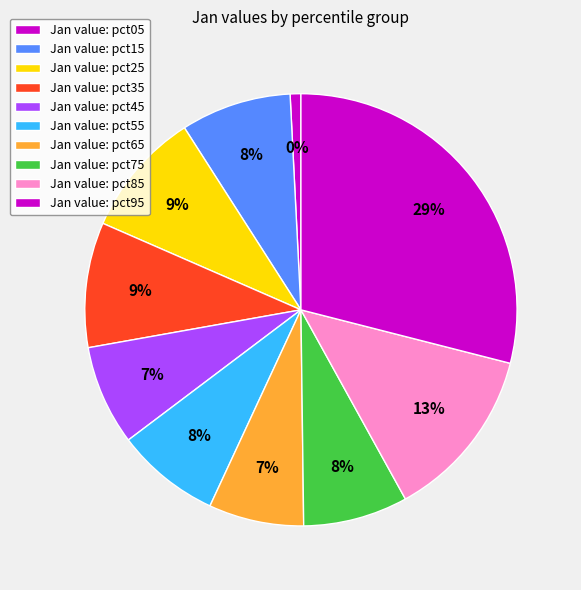

How many slices are in this pie chart?

10